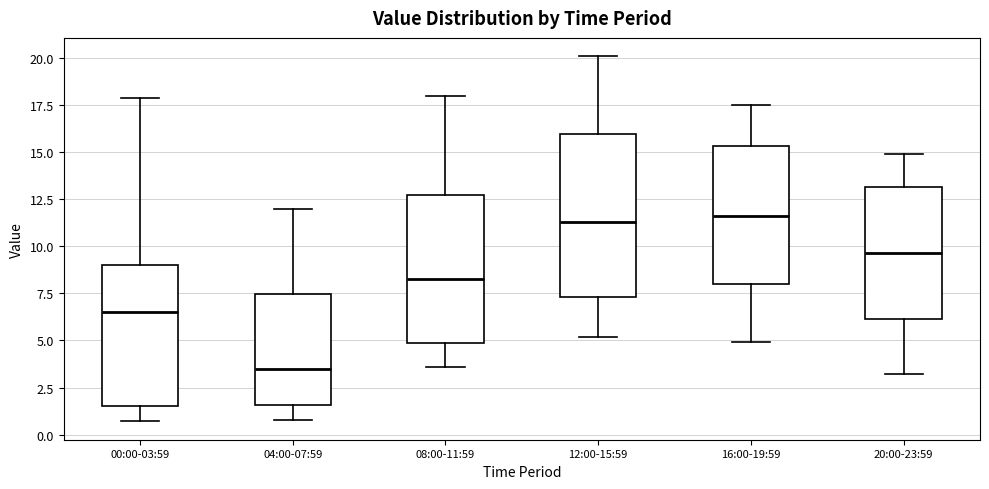

Reading left to right, transcribe this box plot: for each box, give where its median line is, the range the box spans, and where its two whiskers end, as read against the y-axis. The values are not printed on the chart, so give them approximately, as read against the axis.

00:00-03:59: median 6.5, box 1.5 to 9.0, whiskers 0.5 to 18.0
04:00-07:59: median 3.5, box 1.5 to 7.5, whiskers 1.0 to 12.0
08:00-11:59: median 8.5, box 5.0 to 13.0, whiskers 3.5 to 18.0
12:00-15:59: median 11.5, box 7.5 to 16.0, whiskers 5.0 to 20.0
16:00-19:59: median 11.5, box 8.0 to 15.5, whiskers 5.0 to 17.5
20:00-23:59: median 9.5, box 6.0 to 13.0, whiskers 3.0 to 15.0